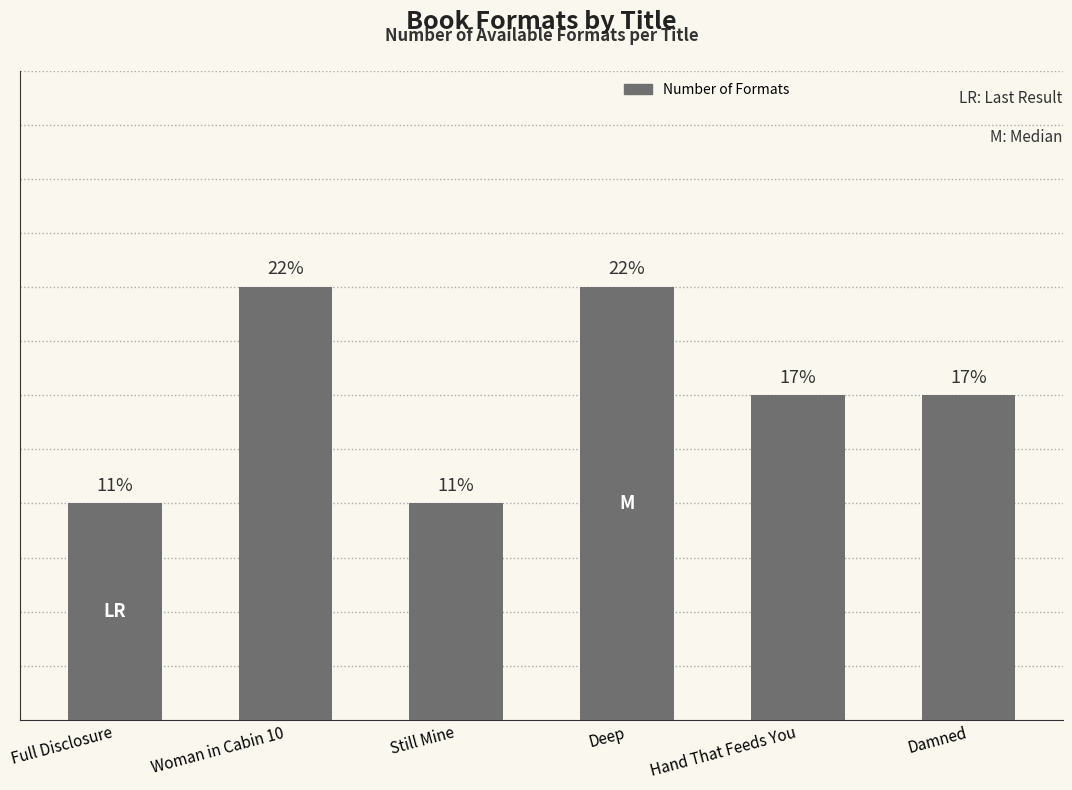

Are the bars horizontal?

No